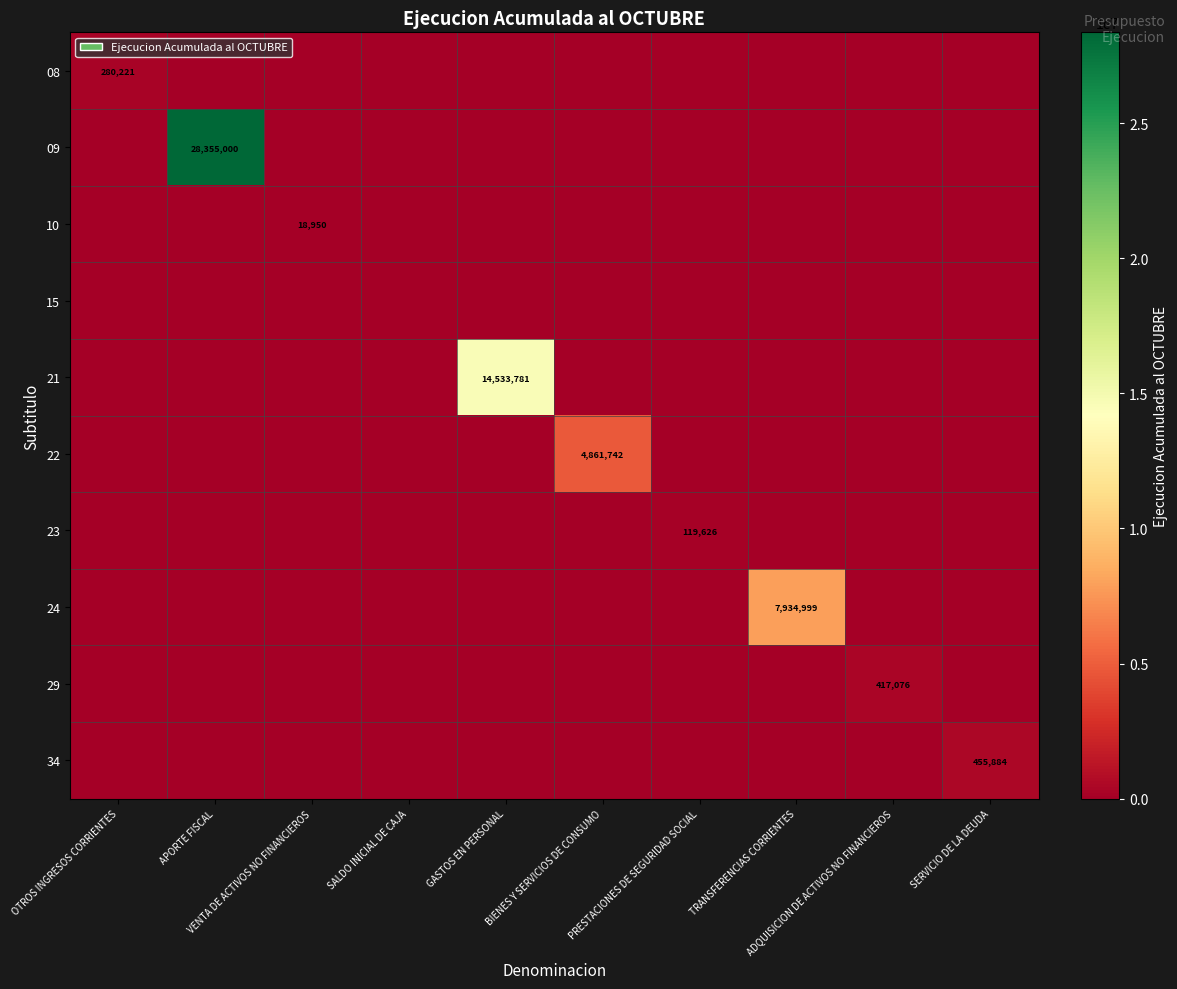

The value of 29 at SERVICIO DE LA DEUDA is -172406. True or false?

False